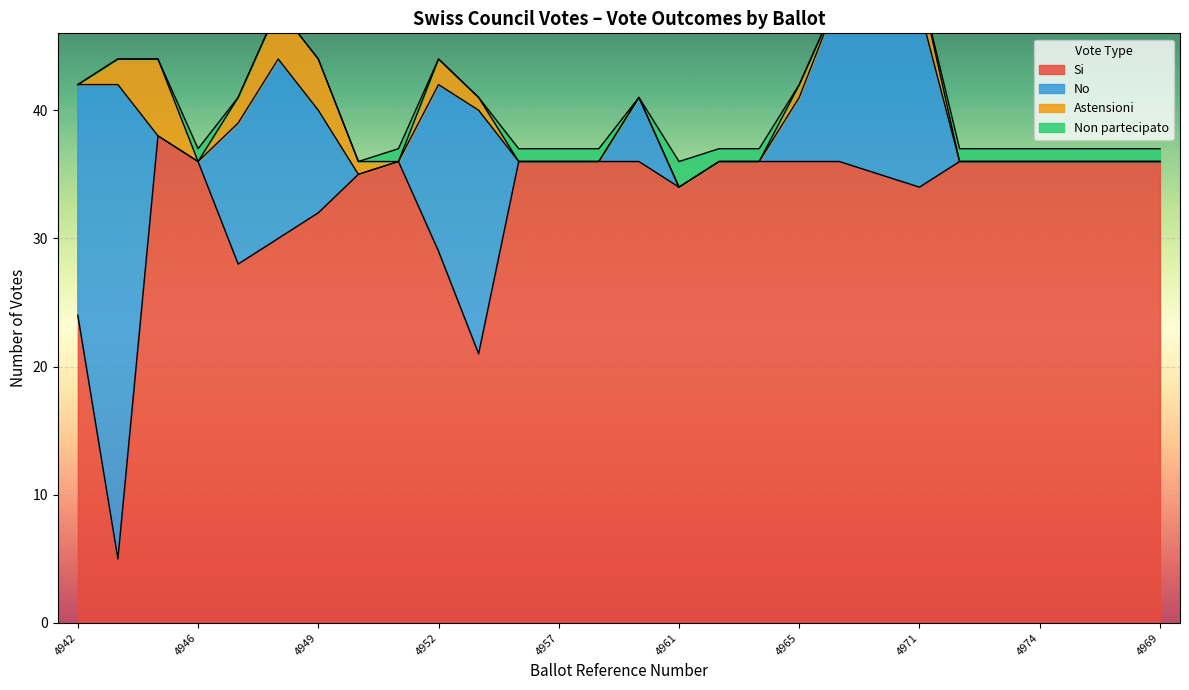

The Si series shows 57 at 4951. True or false?

False